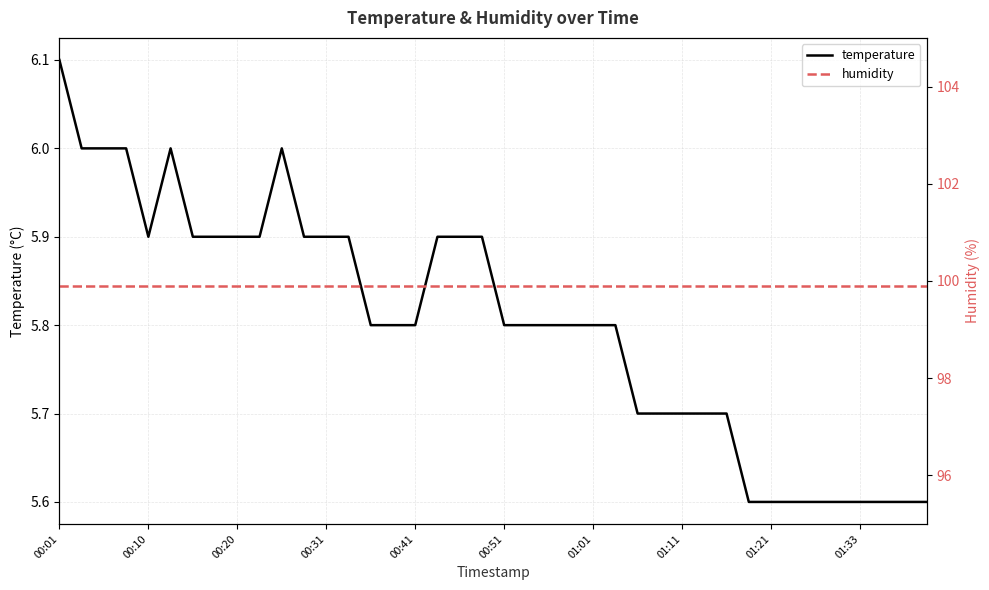

What is the sum of all humidity values?

3996.0